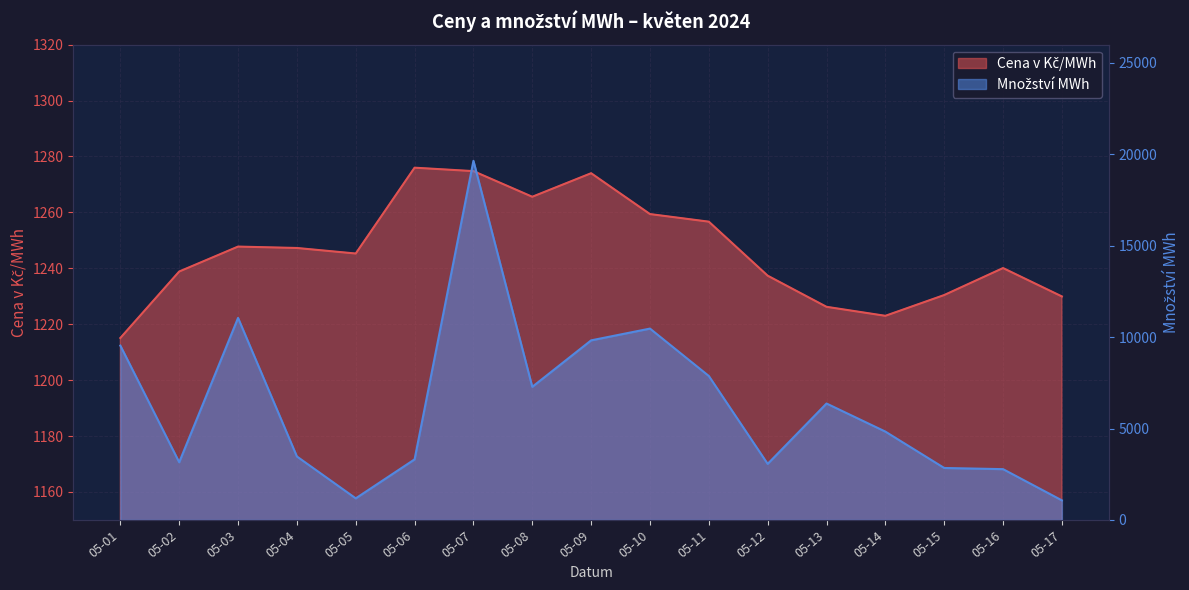

What are all the series names shown in the legend?

Cena v Kč/MWh, Množství MWh